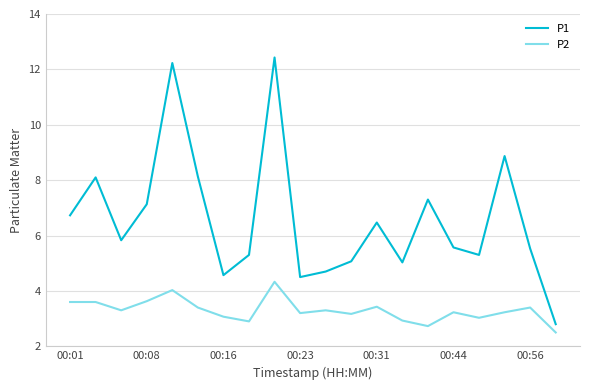

What is the difference between the maximum and minimum values in the P2 series?

1.8